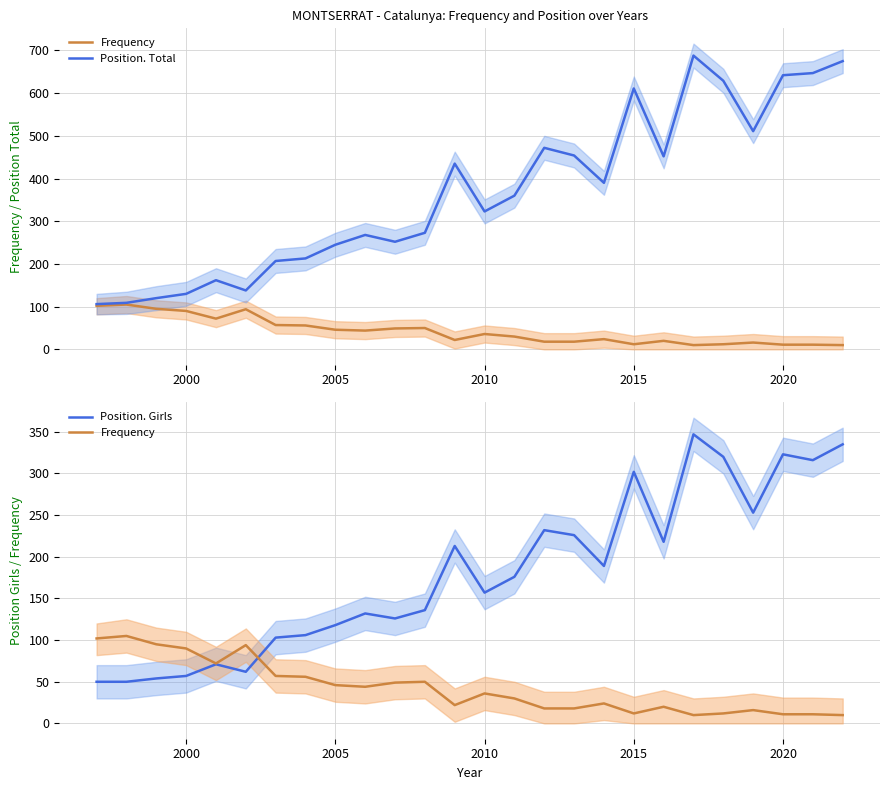

Does the chart have visible grid lines?

Yes